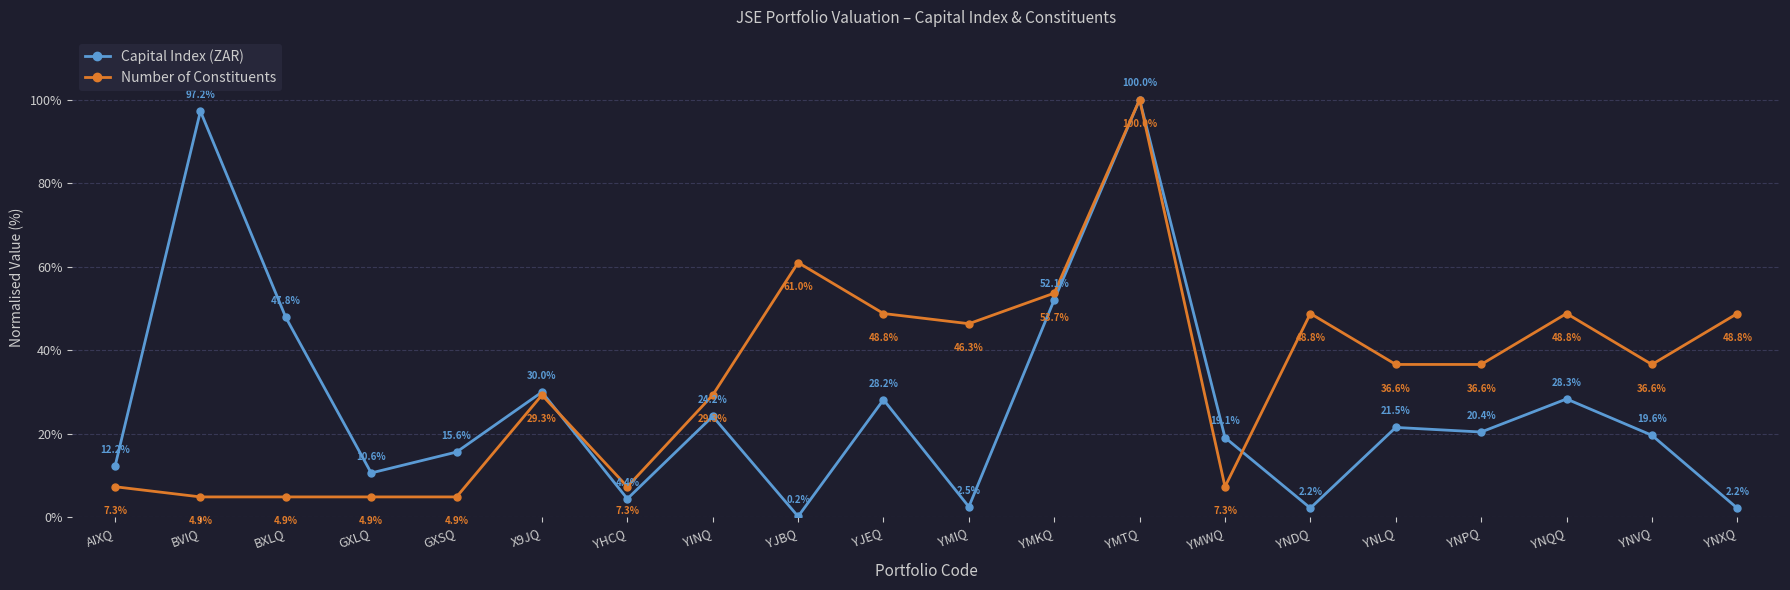

What is the label of the 16th point from the left?

YNLQ